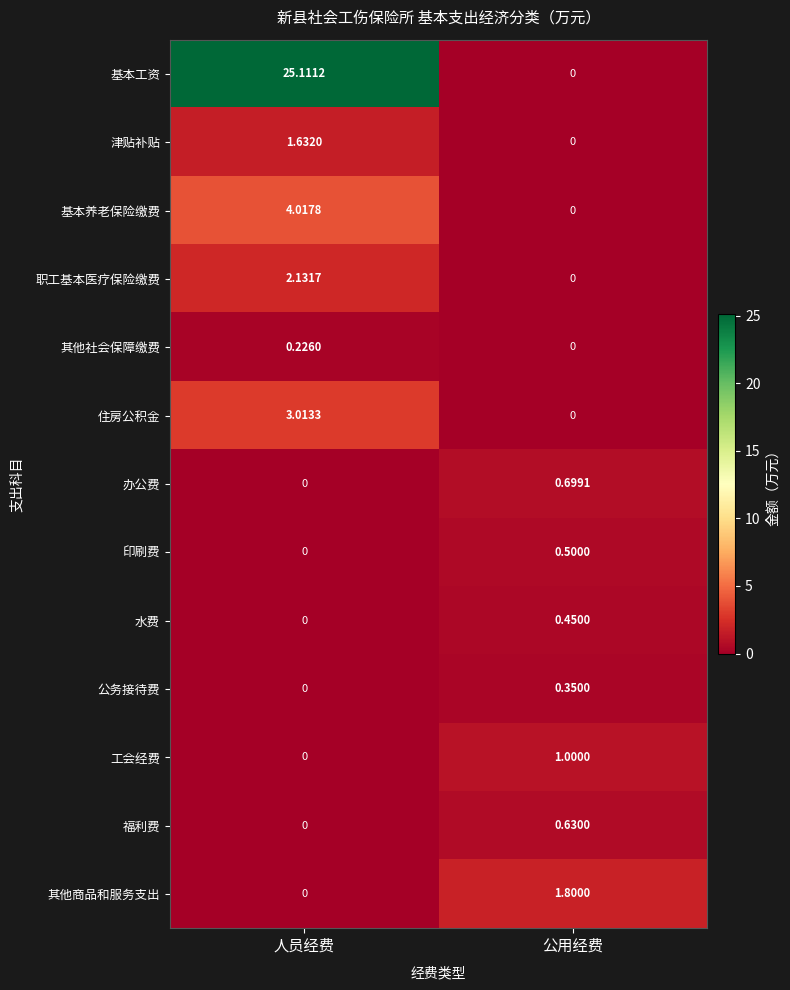

Rank the categories by 工会经费 value from highest to lowest.

公用经费, 人员经费